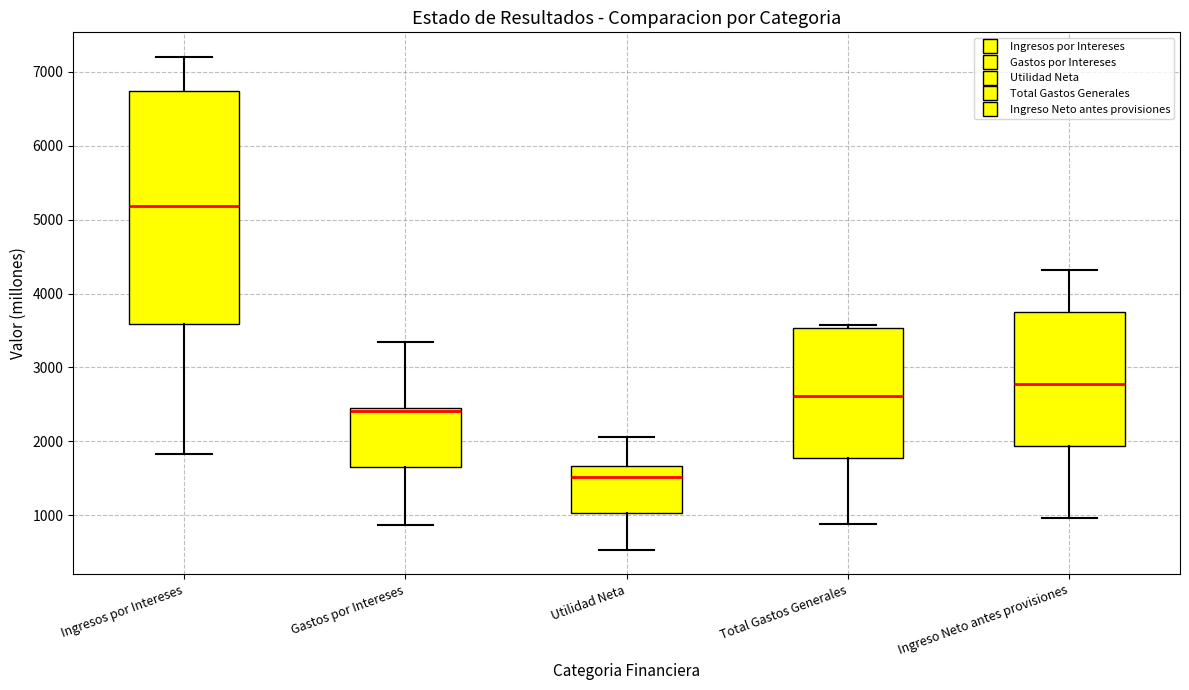

Where is the lower edge of the box for Total Gastos Generales on the y-axis? The values are not printed on the chart, so give them approximately, as read against the axis.

1800